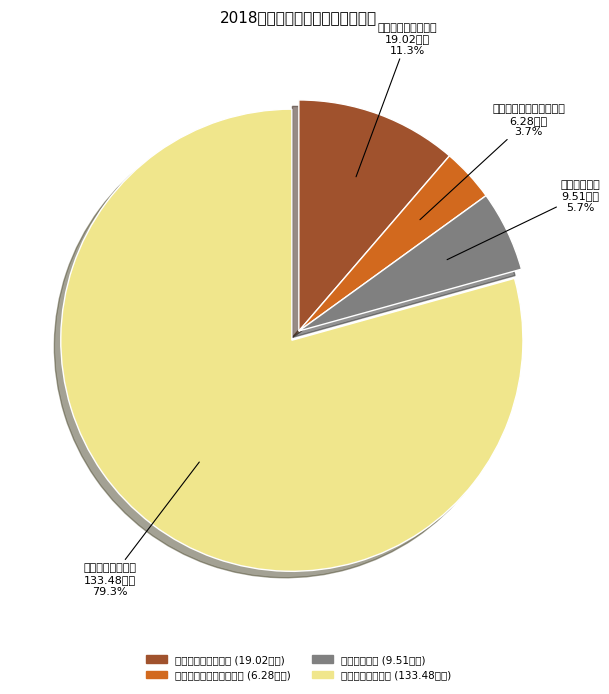

Rank the categories by value from highest to lowest.

粮油物资储备支出, 社会保障和就业支出, 住房保障支出, 医疗卫生与计划生育支出